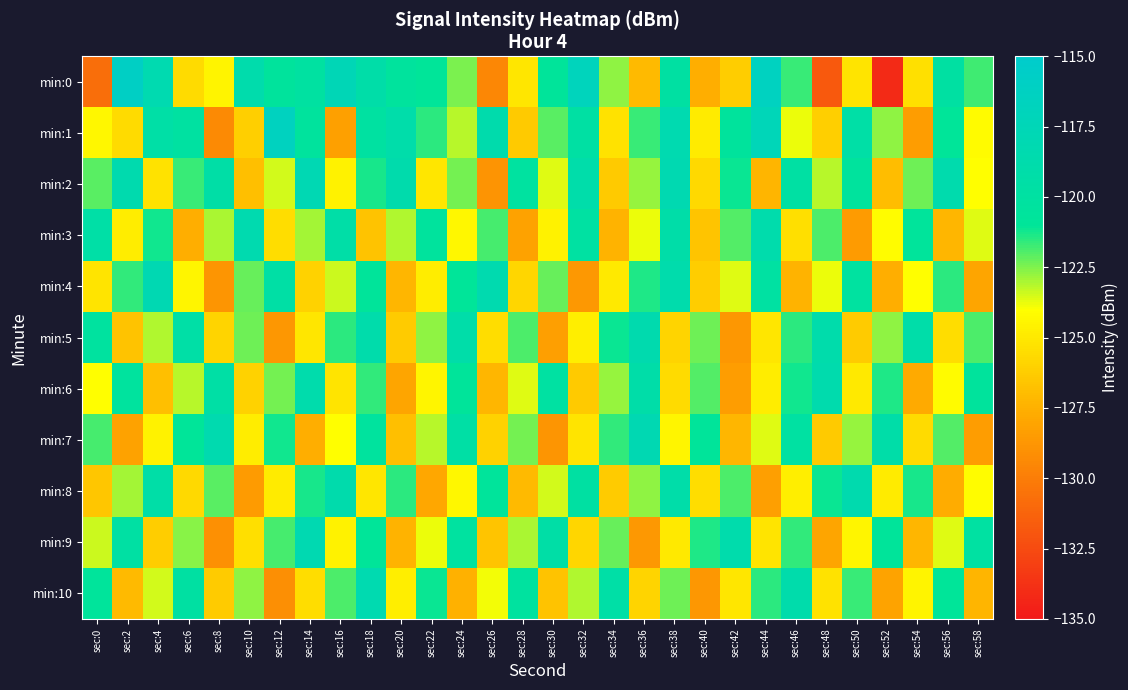

How many distinct data groups are displayed?

11